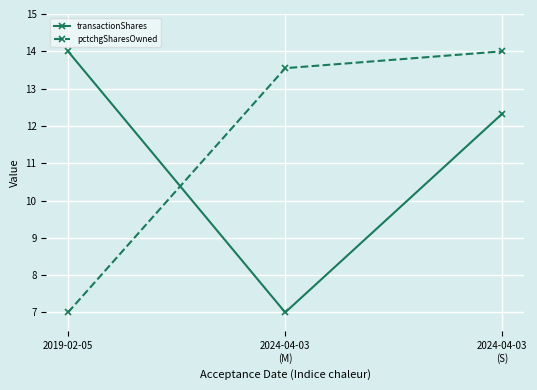

What is the difference between the highest and lowest values at 2024-04-03
(S)?

1.7